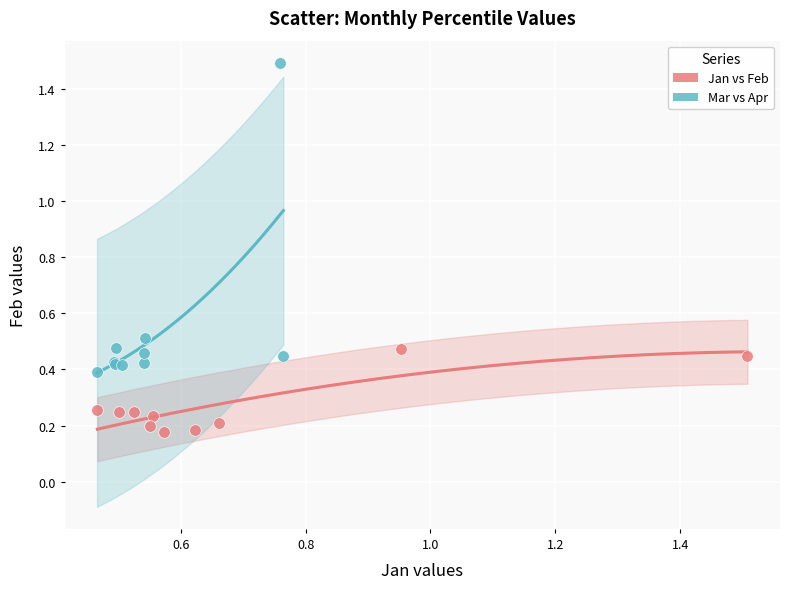

Which series has the largest Y range (max minus min)?

Mar vs Apr